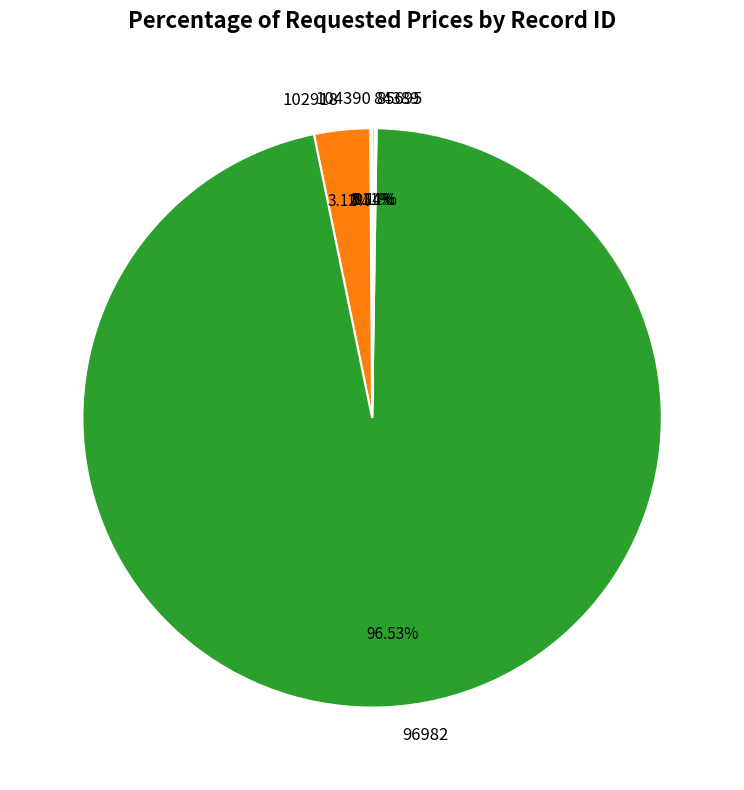

To the nearest percent, what is the average slice percentage?

20%